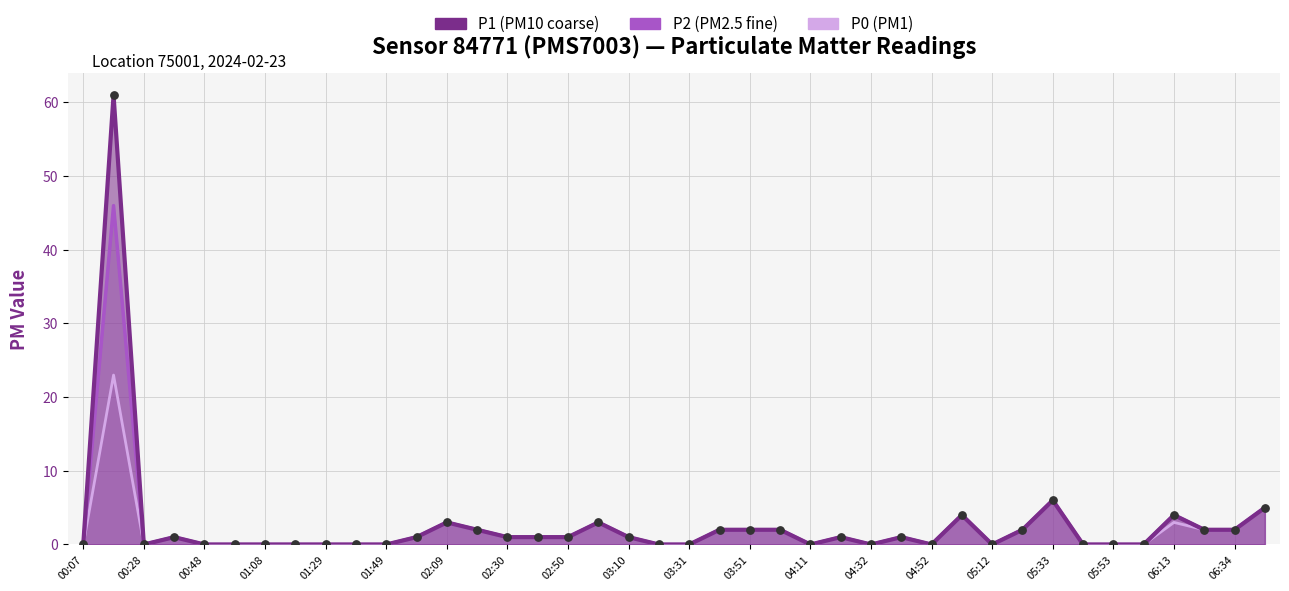

What are all the series names shown in the legend?

P0, P2, P1